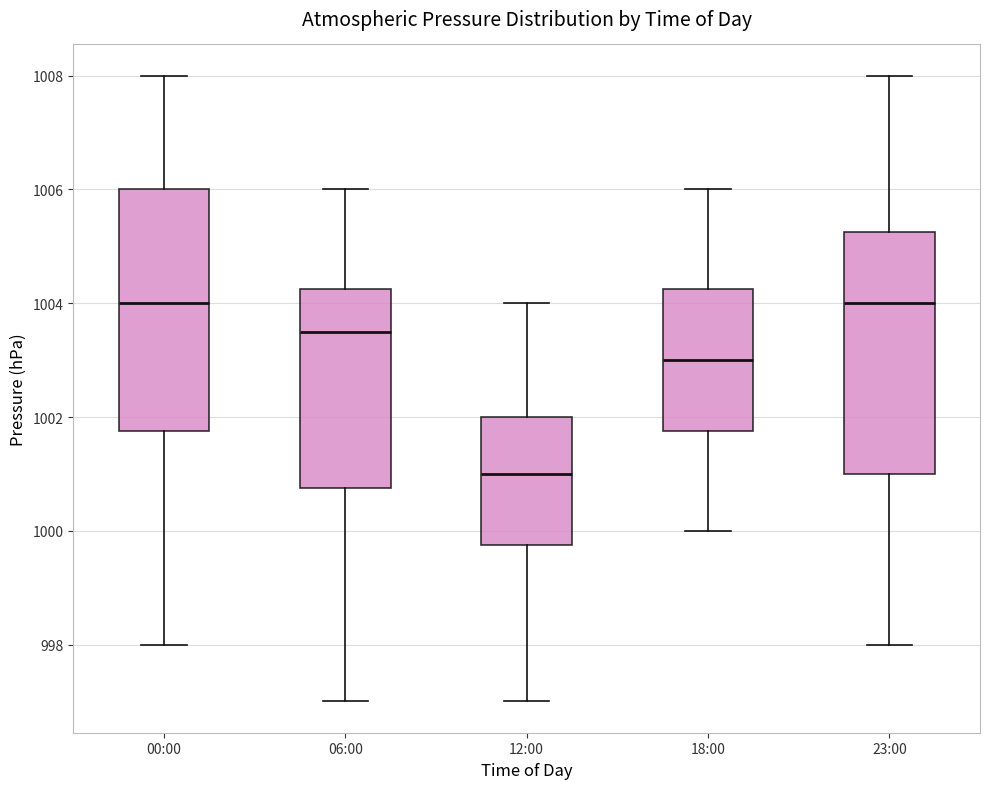

Where is the upper edge of the box for 00:00 on the y-axis? The values are not printed on the chart, so give them approximately, as read against the axis.

1006.0